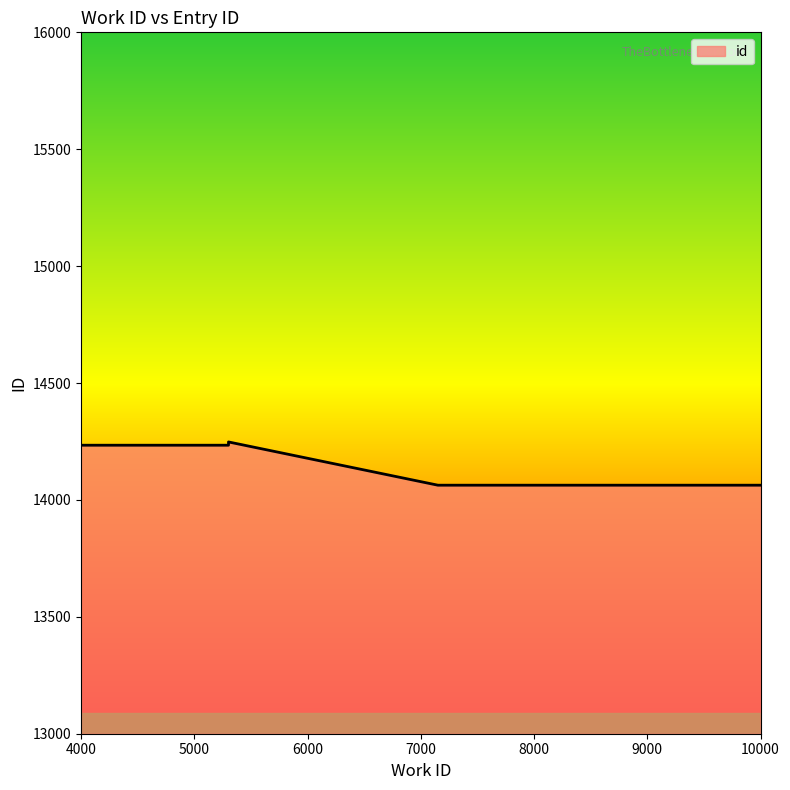

What is the difference between the values at 5302 and 7151?

171